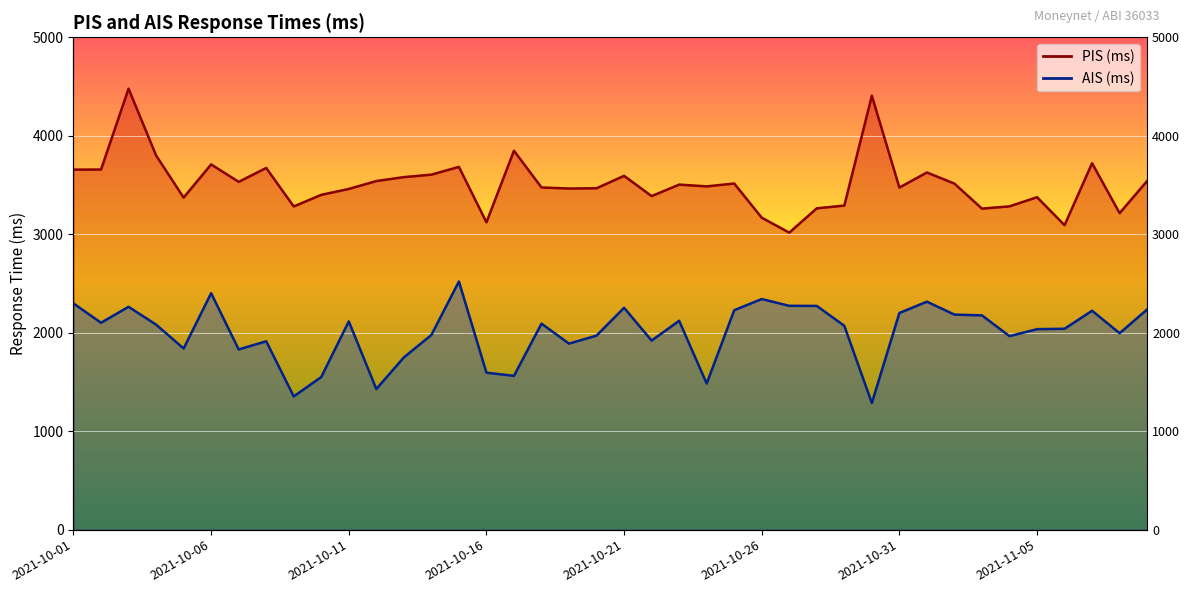

Where is the first local minimum for PIS (ms)?

2021-10-05